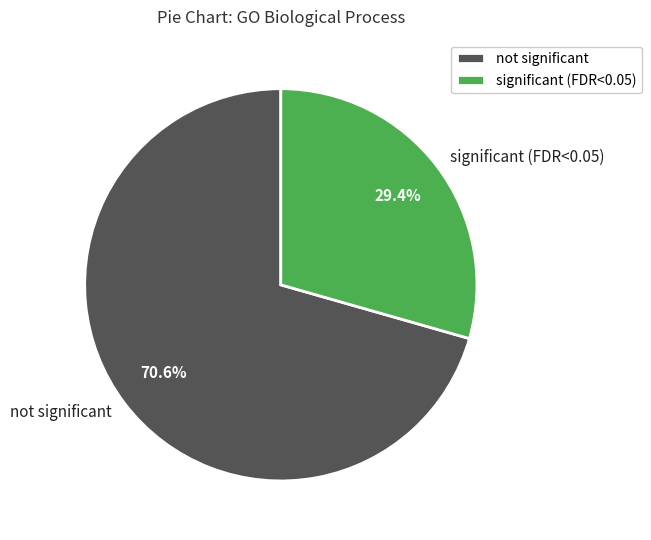

To the nearest percent, what is the difference between the largest and smallest slice percentages?

41%